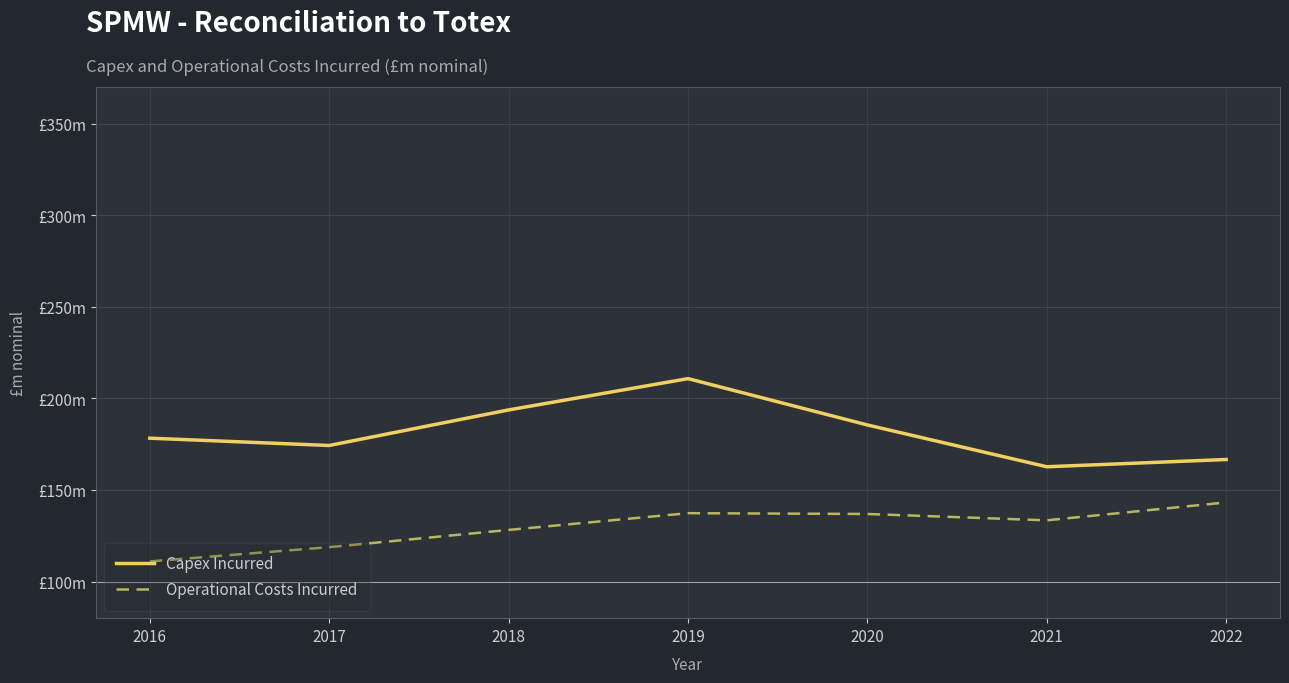

What are all the series names shown in the legend?

Capex Incurred, Operational Costs Incurred